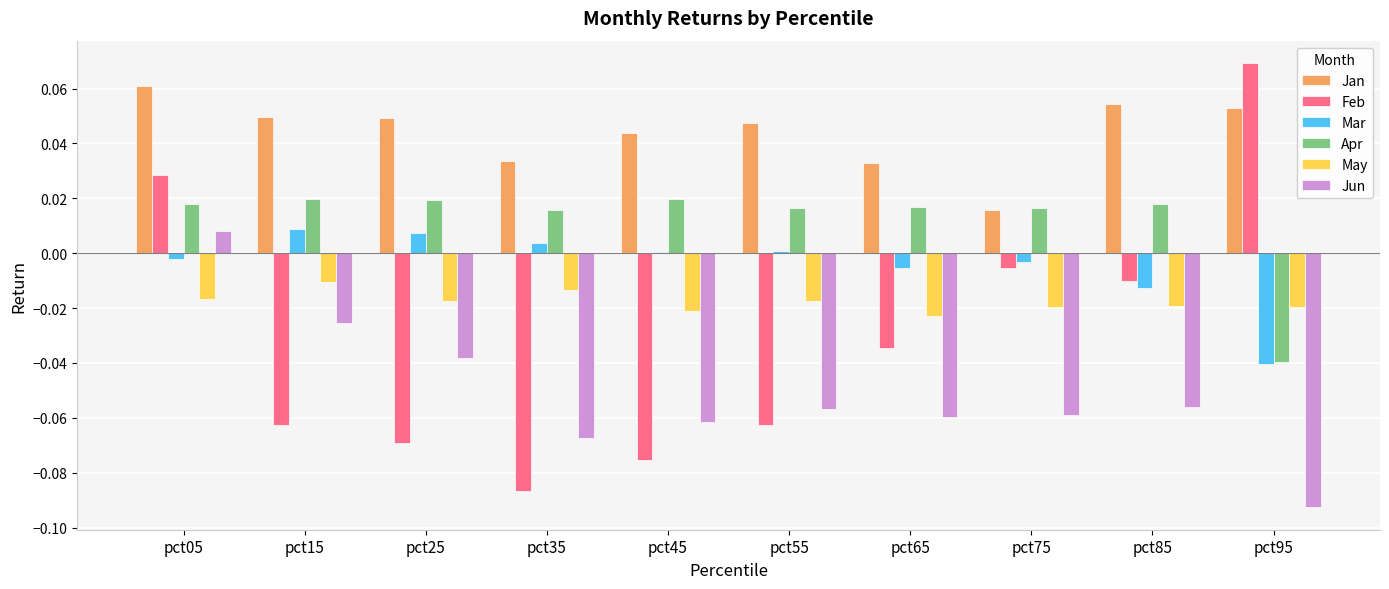

Is the value of May at pct15 greater than the value of Jan at pct65?

No